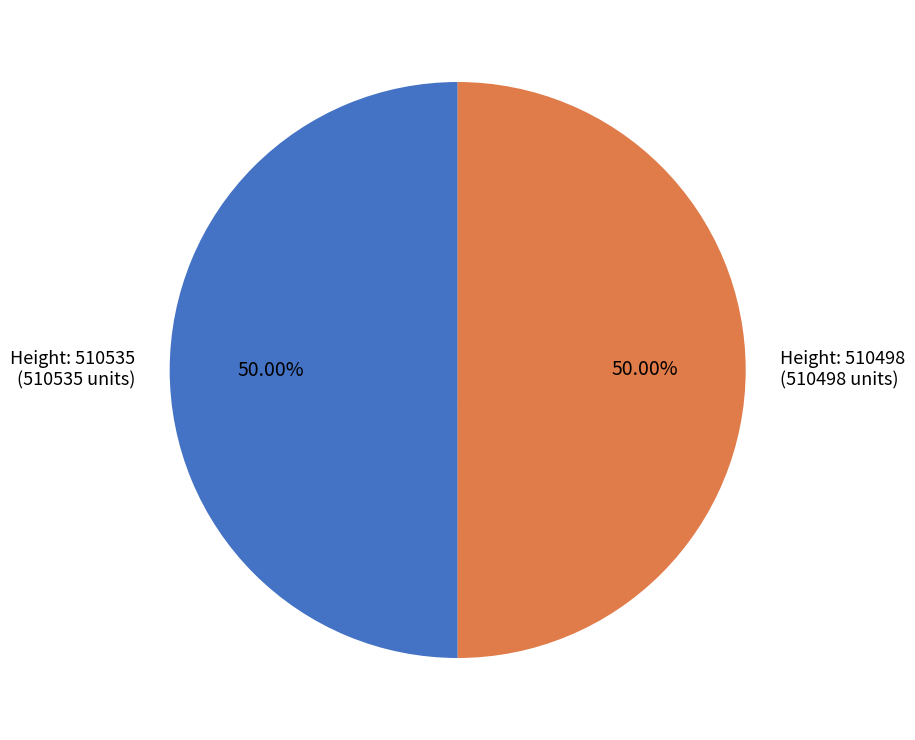

Approximately how many times larger is the value at Height: 510535 (510535 units) compared to Height: 510498 (510498 units)?

1.0